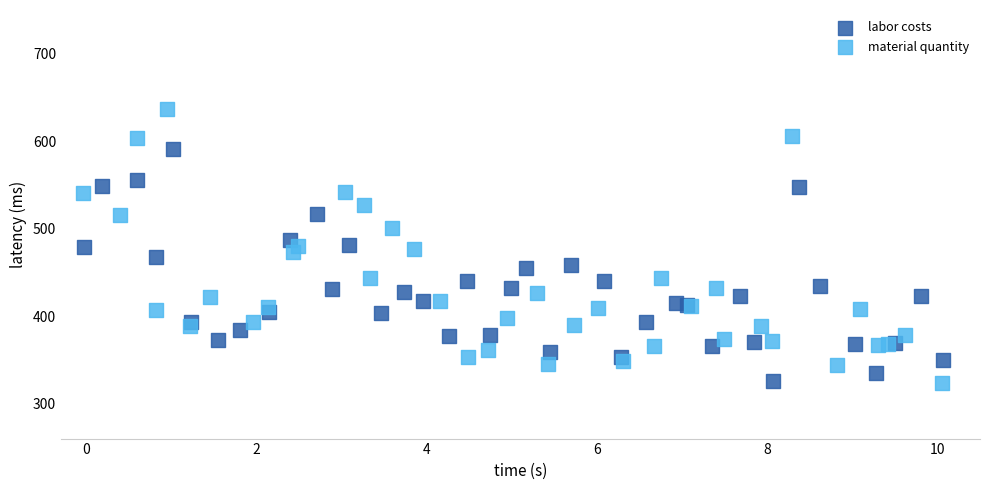

Which series reaches the maximum Y coordinate?

material quantity